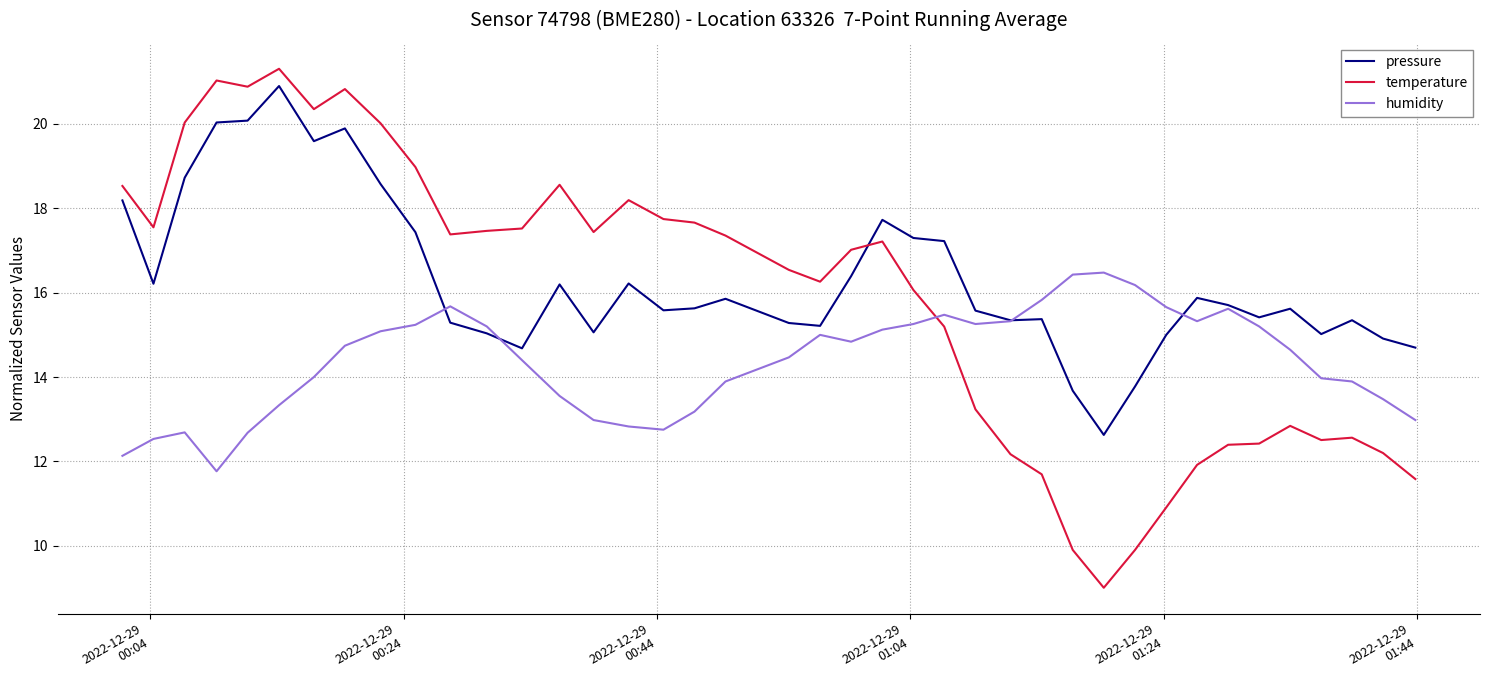

True or false: temperature and humidity intersect in this chart.

True